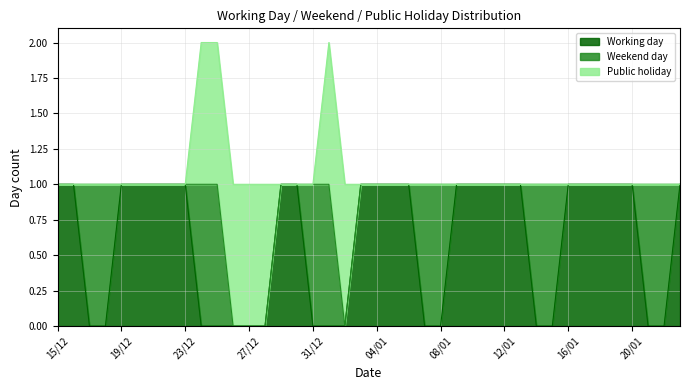

Which label corresponds to the smallest value in the chart?

17/12